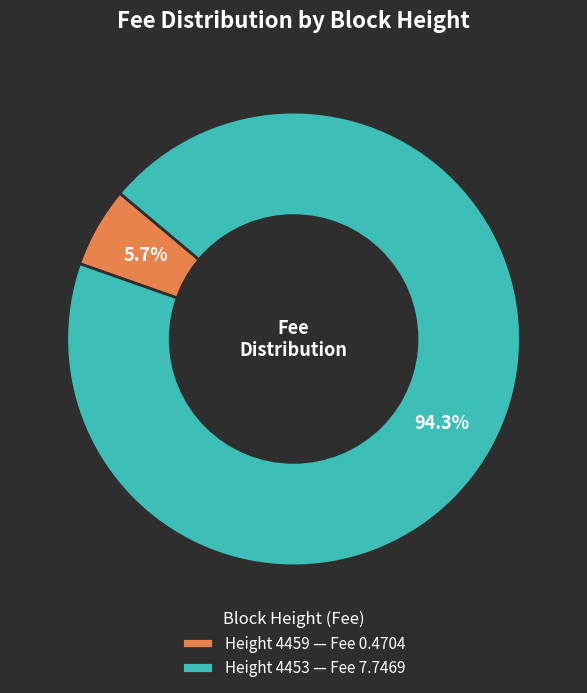

Does any single category account for the majority?

Yes